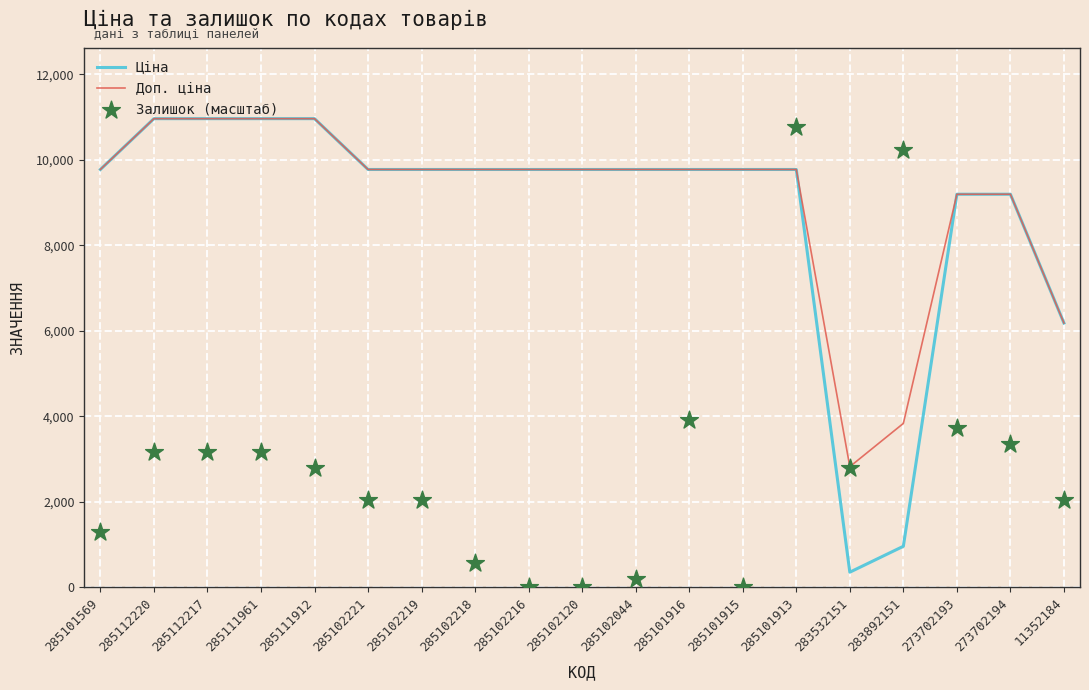

At which category is the sum across all series the highest?

285101913